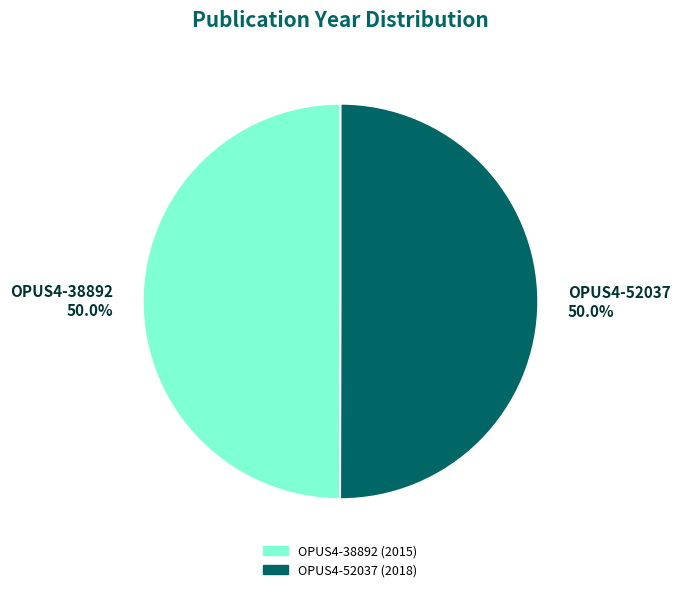

How many segments does this pie chart have?

2